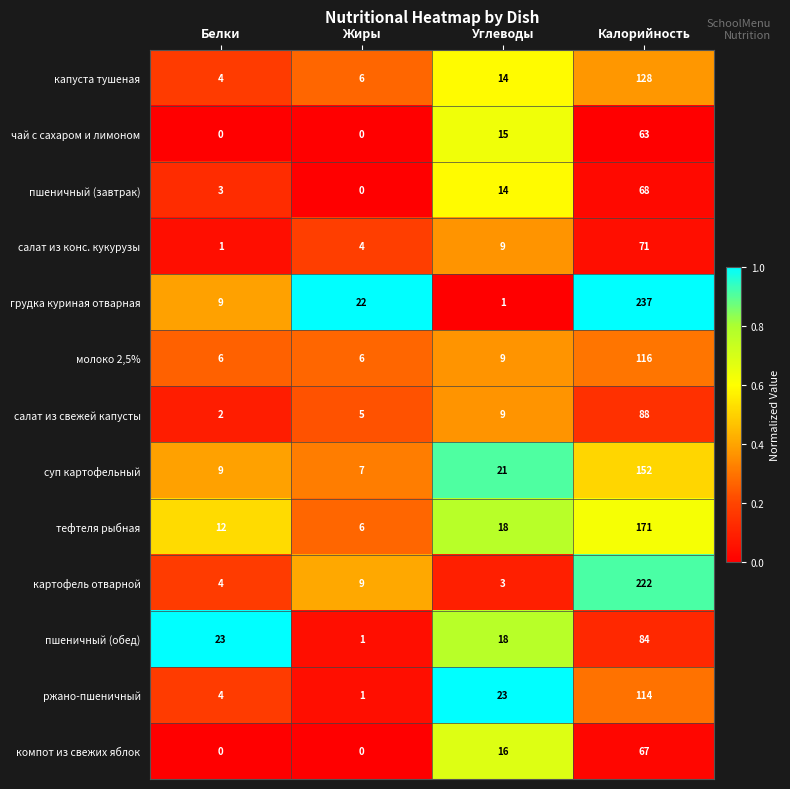

How many categories are shown in the chart?

4